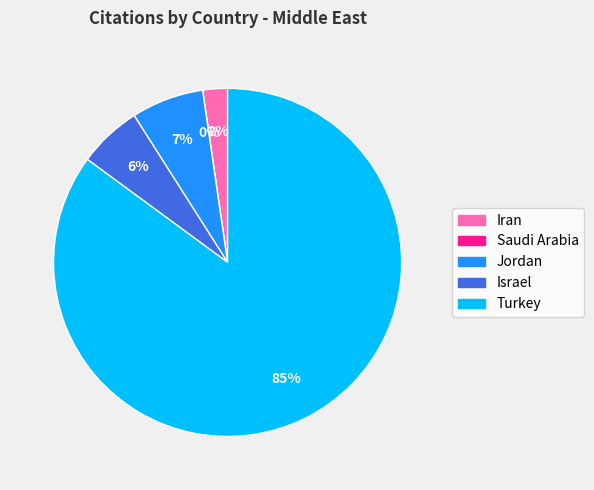

Rank the categories by value from highest to lowest.

Turkey, Jordan, Israel, Iran, Saudi Arabia